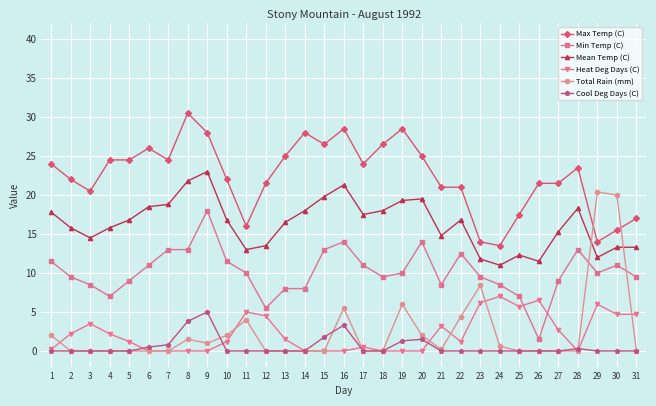

Read the Max Temp (C) value at 17.

24.0